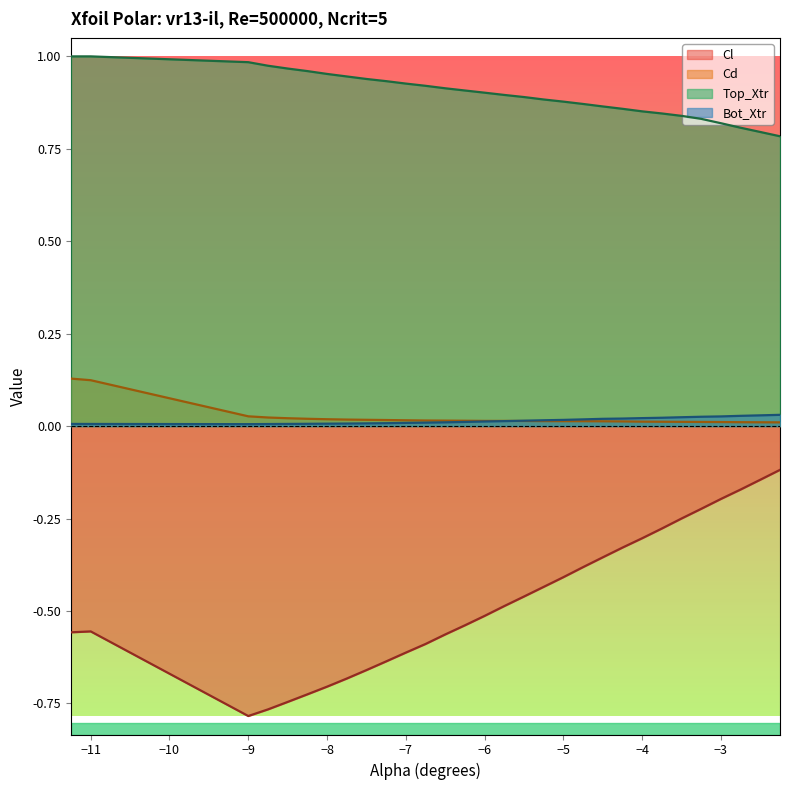

Reading left to right, what are all the values shown in this chart?

Cl: -11.25=-0.6	-11.0=-0.6	-9.0=-0.8	-8.75=-0.8	-8.5=-0.7	-8.25=-0.7	-8.0=-0.7	-7.75=-0.7	-7.5=-0.7	-7.25=-0.6	-7.0=-0.6	-6.75=-0.6	-6.5=-0.6	-6.25=-0.5	-6.0=-0.5	-5.75=-0.5	-5.5=-0.5	-5.25=-0.4	-5.0=-0.4	-4.75=-0.4	-4.5=-0.4	-4.25=-0.3	-4.0=-0.3	-3.75=-0.3	-3.5=-0.2	-3.25=-0.2	-3.0=-0.2	-2.75=-0.2	-2.5=-0.1	-2.25=-0.1
Cd: -11.25=0.1	-11.0=0.1	-9.0=0.0	-8.75=0.0	-8.5=0.0	-8.25=0.0	-8.0=0.0	-7.75=0.0	-7.5=0.0	-7.25=0.0	-7.0=0.0	-6.75=0.0	-6.5=0.0	-6.25=0.0	-6.0=0.0	-5.75=0.0	-5.5=0.0	-5.25=0.0	-5.0=0.0	-4.75=0.0	-4.5=0.0	-4.25=0.0	-4.0=0.0	-3.75=0.0	-3.5=0.0	-3.25=0.0	-3.0=0.0	-2.75=0.0	-2.5=0.0	-2.25=0.0
Top_Xtr: -11.25=1.0	-11.0=1.0	-9.0=1.0	-8.75=1.0	-8.5=1.0	-8.25=1.0	-8.0=1.0	-7.75=0.9	-7.5=0.9	-7.25=0.9	-7.0=0.9	-6.75=0.9	-6.5=0.9	-6.25=0.9	-6.0=0.9	-5.75=0.9	-5.5=0.9	-5.25=0.9	-5.0=0.9	-4.75=0.9	-4.5=0.9	-4.25=0.9	-4.0=0.9	-3.75=0.8	-3.5=0.8	-3.25=0.8	-3.0=0.8	-2.75=0.8	-2.5=0.8	-2.25=0.8
Bot_Xtr: -11.25=0.0	-11.0=0.0	-9.0=0.0	-8.75=0.0	-8.5=0.0	-8.25=0.0	-8.0=0.0	-7.75=0.0	-7.5=0.0	-7.25=0.0	-7.0=0.0	-6.75=0.0	-6.5=0.0	-6.25=0.0	-6.0=0.0	-5.75=0.0	-5.5=0.0	-5.25=0.0	-5.0=0.0	-4.75=0.0	-4.5=0.0	-4.25=0.0	-4.0=0.0	-3.75=0.0	-3.5=0.0	-3.25=0.0	-3.0=0.0	-2.75=0.0	-2.5=0.0	-2.25=0.0